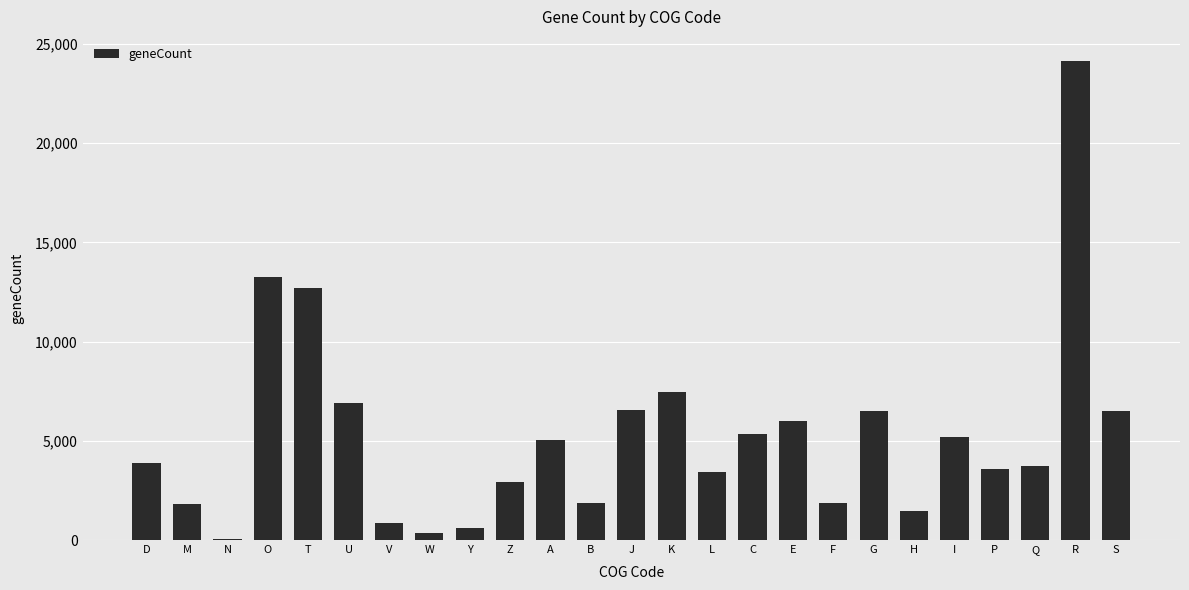

Which label corresponds to the largest value in the chart?

R